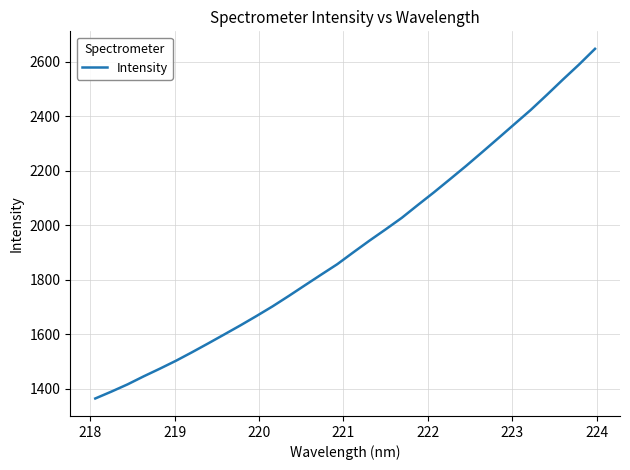

What is the minimum value shown in the chart?

1363.3